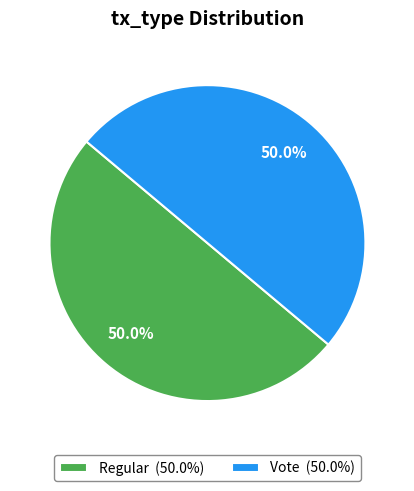

Combined, what portion of the pie is Vote (50.0%) and Regular (50.0%)?

100.0%